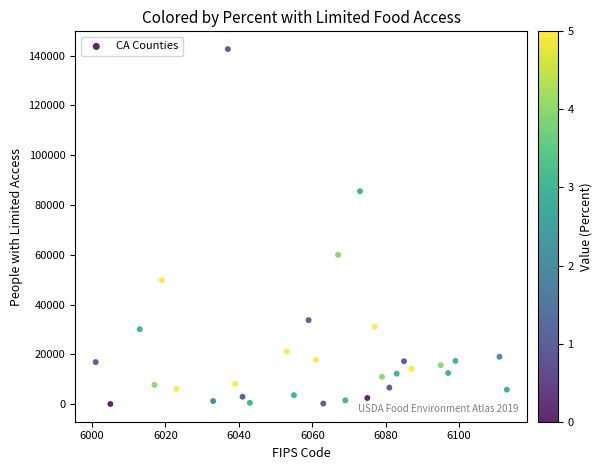

What is the range of X values (max minus min)?

112